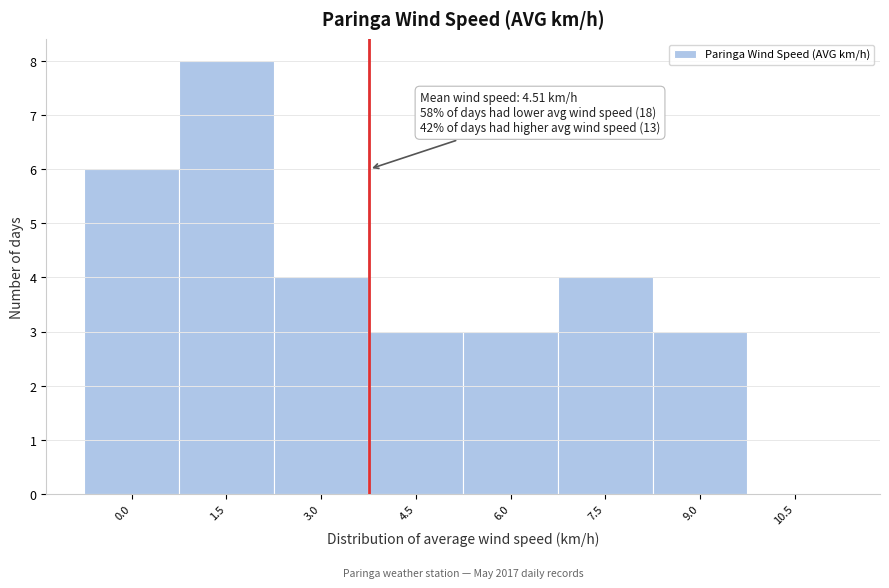

Reading right to left, extract all data points from this chart.

10.5=0	9.0=3	7.5=4	6.0=3	4.5=3	3.0=4	1.5=8	0.0=6